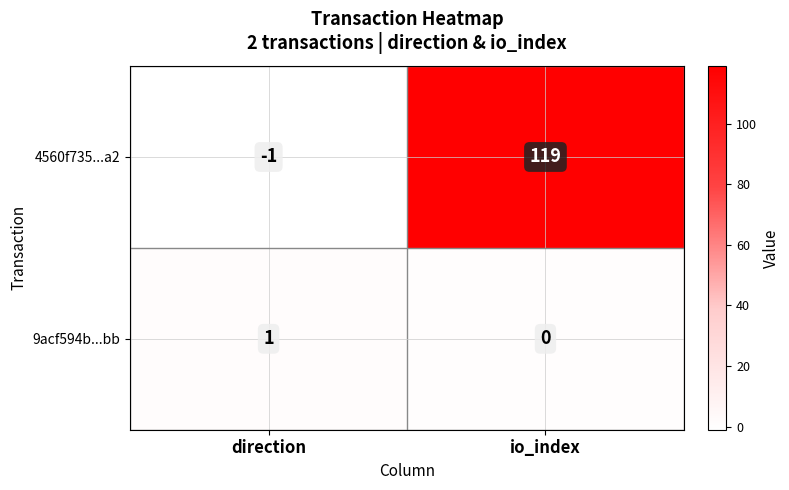

Which series has the widest spread of values?

4560f735...a2